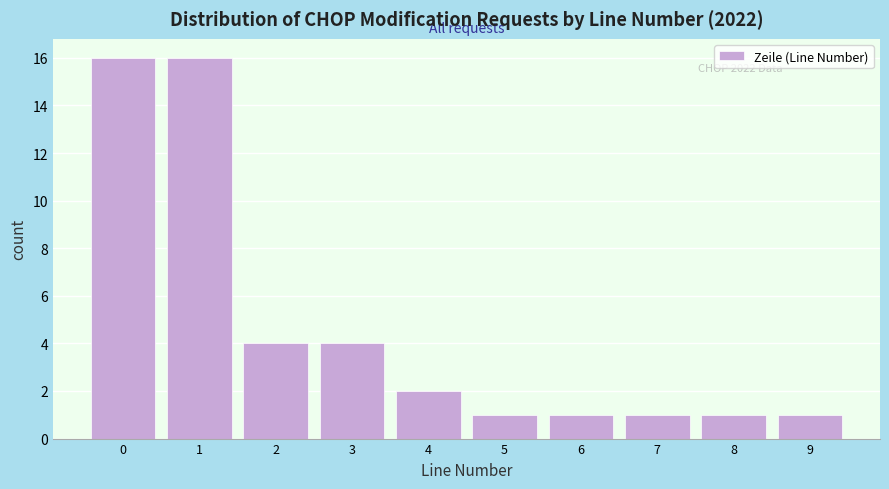

Reading right to left, what are all the values shown in this chart?

9=1	8=1	7=1	6=1	5=1	4=2	3=4	2=4	1=16	0=16